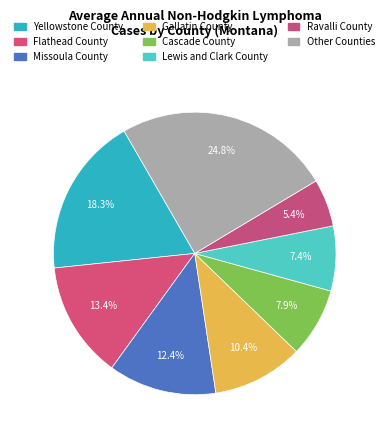

How many segments does this pie chart have?

8